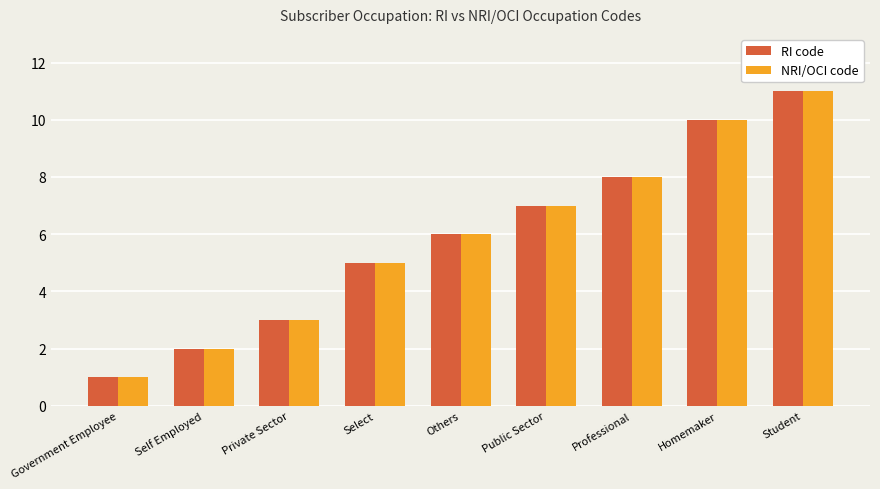

True or false: NRI/OCI code has a value of 5 at Professional.

False